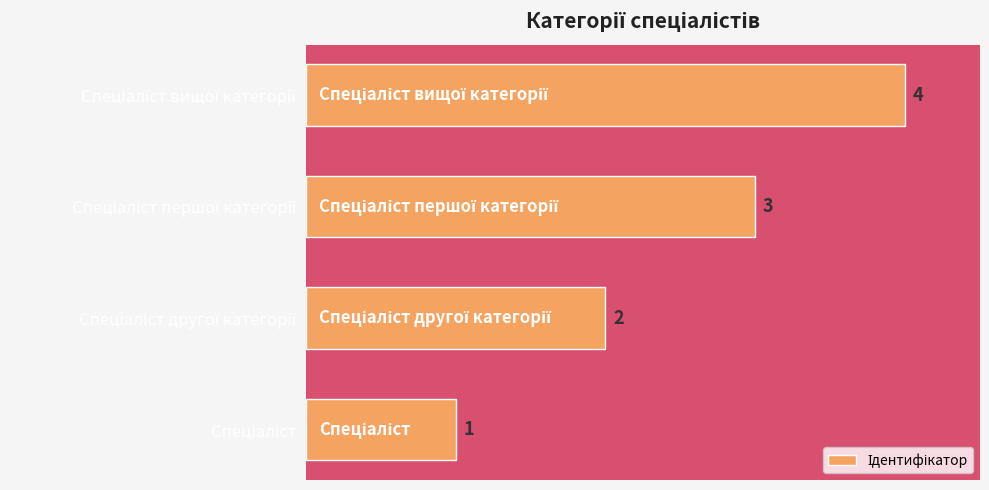

What is the difference between the maximum and minimum values?

3